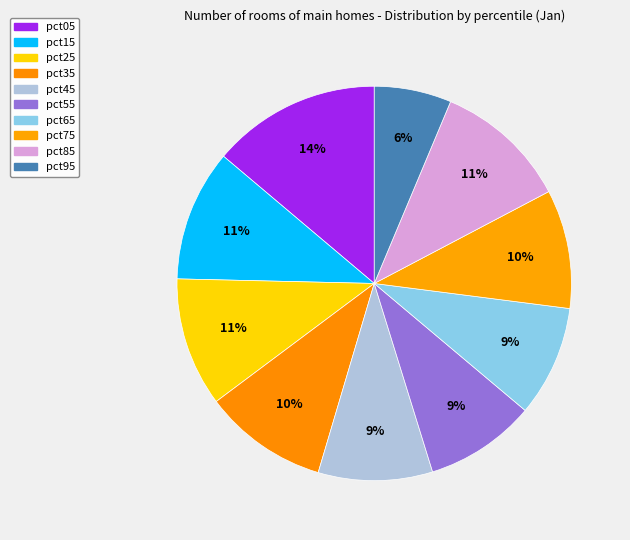

Is there any slice that represents more than half of the pie?

No